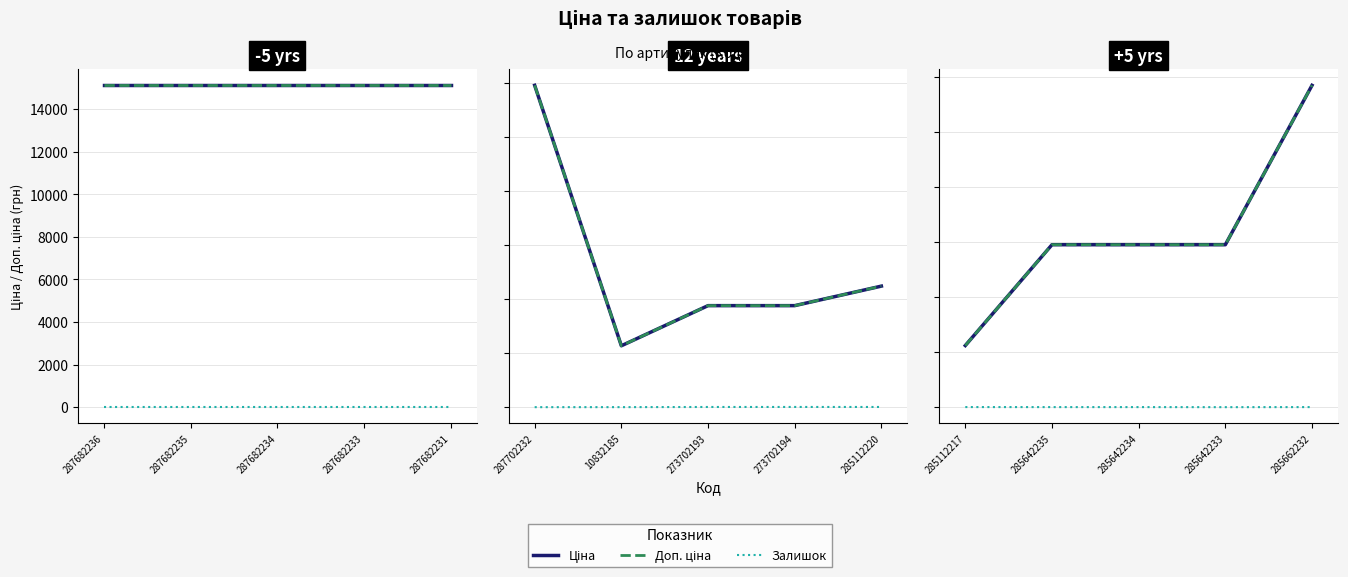

Rank the series by their maximum value, from lowest to highest.

Залишок, Ціна, Доп. ціна